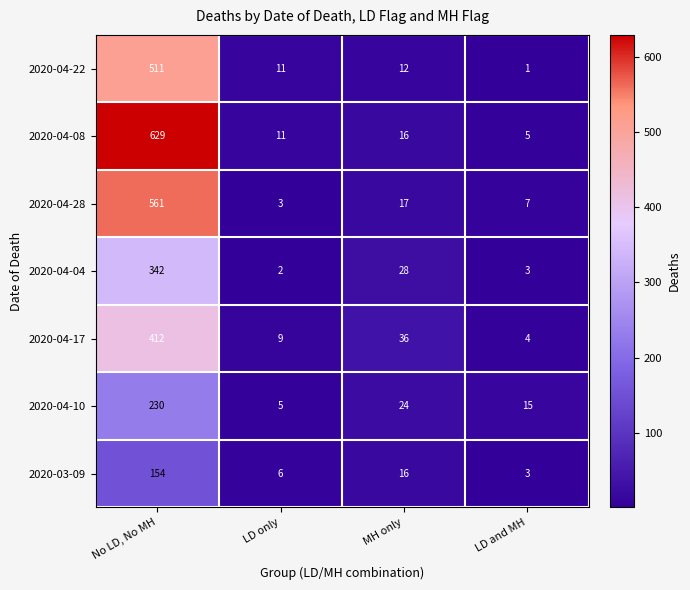

Which category has the highest value across all series?

No LD, No MH